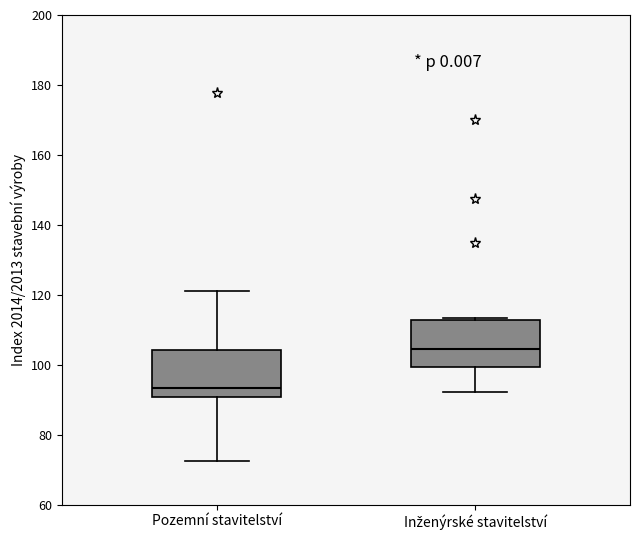

Reading left to right, read every box against the y-axis: the position of its median line, the range the box covers, and the ends of its whiskers. The values are not printed on the chart, so give them approximately, as read against the axis.

Pozemní stavitelství: median 94, box 90 to 104, whiskers 72 to 122
Inženýrské stavitelství: median 104, box 100 to 112, whiskers 92 to 114